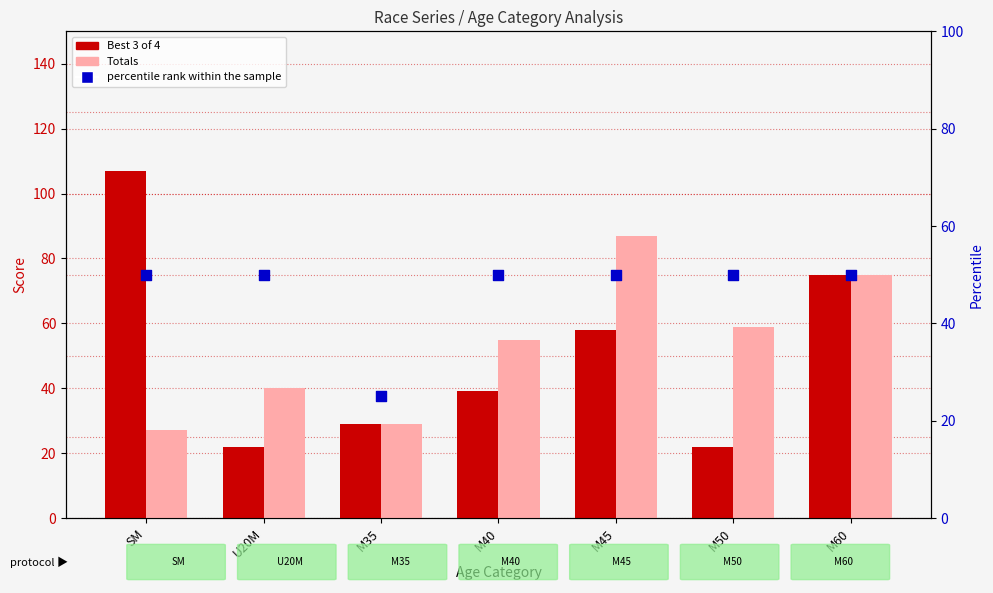

At which category is the sum across all series the highest?

M60